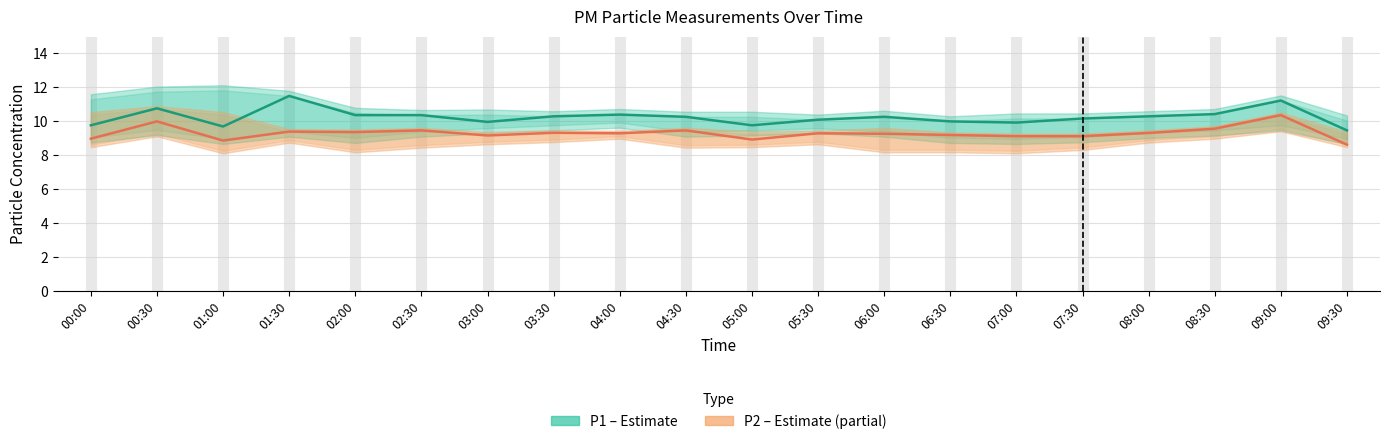

Is this an area chart (filled region under the line)?

No